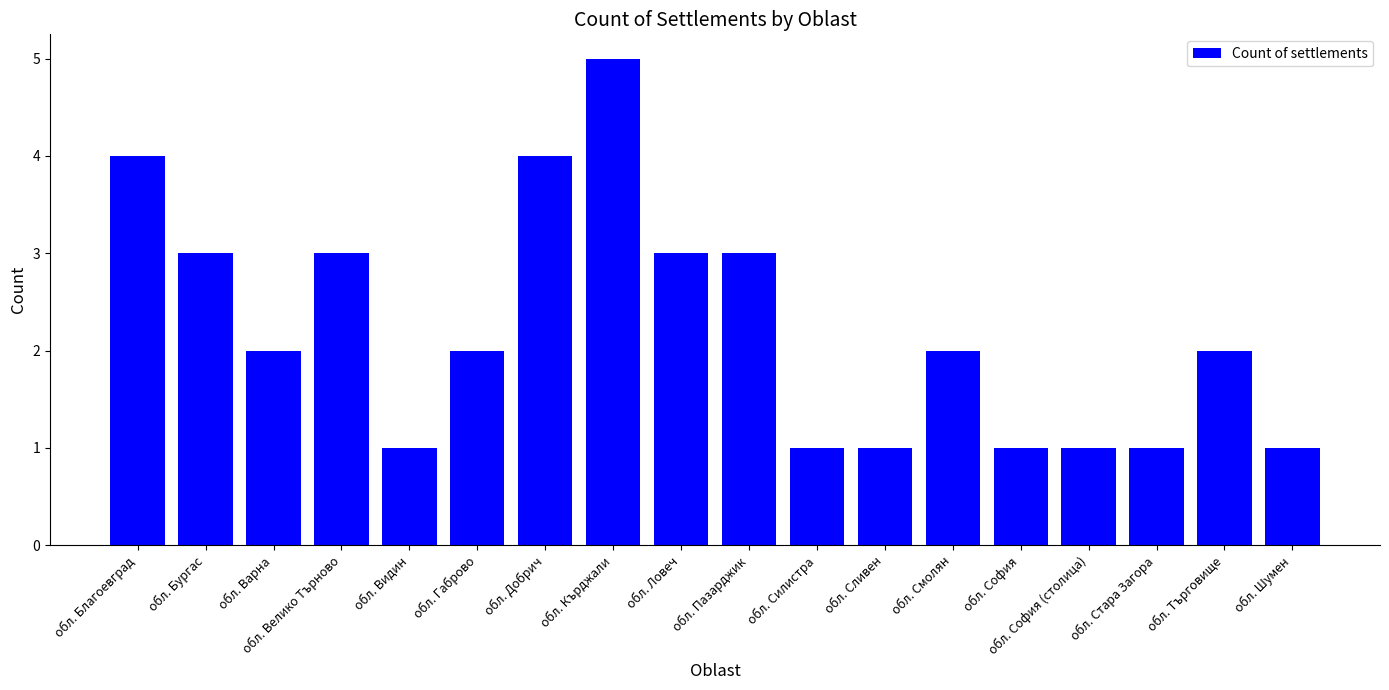

True or false: the data shows 4 at обл. Добрич.

True